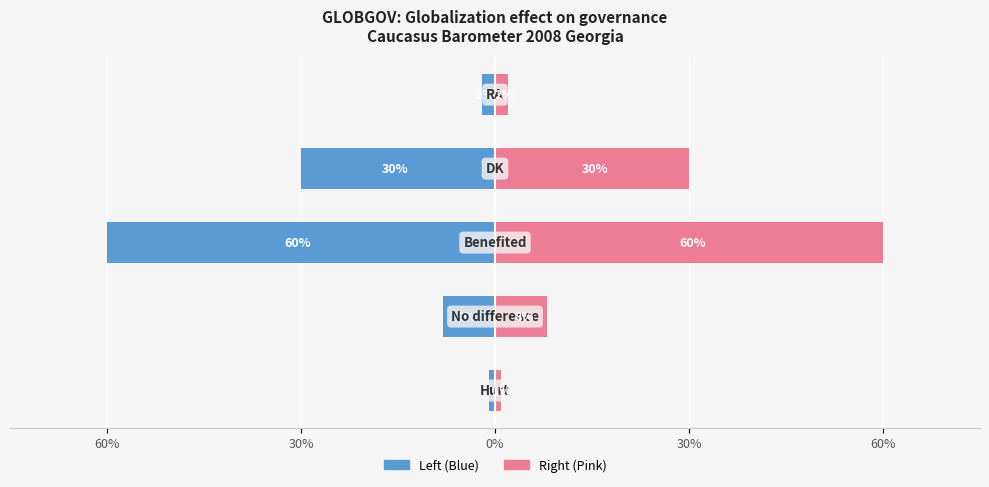

How many bars are there in total?

5